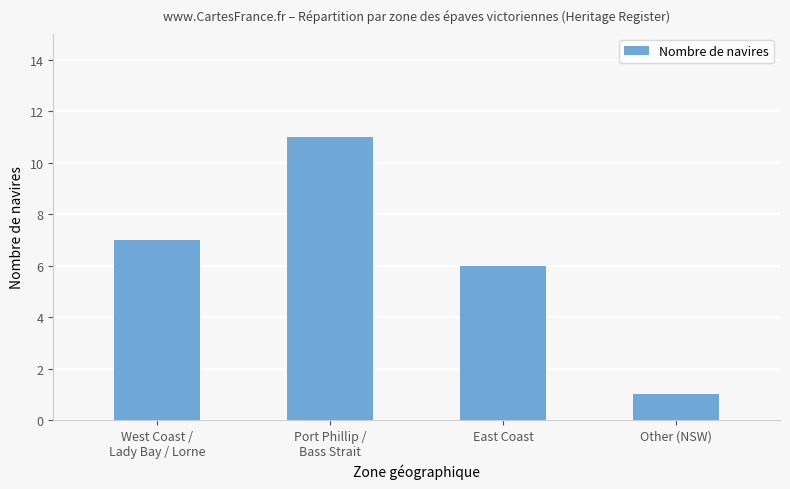

What is the maximum value shown in the chart?

11